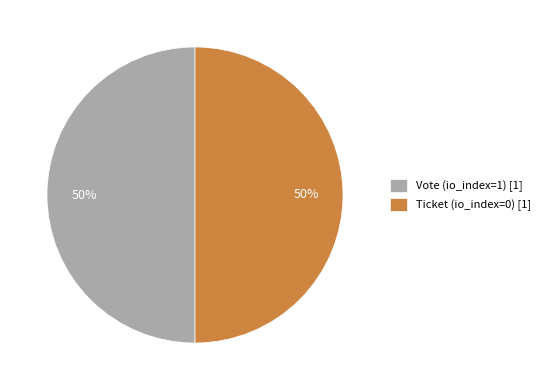

How many slices are in this pie chart?

2